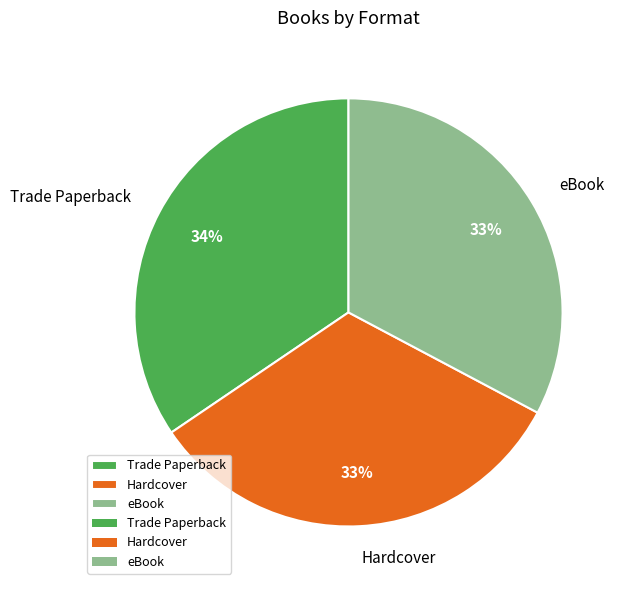

Which slice is the largest?

Trade Paperback